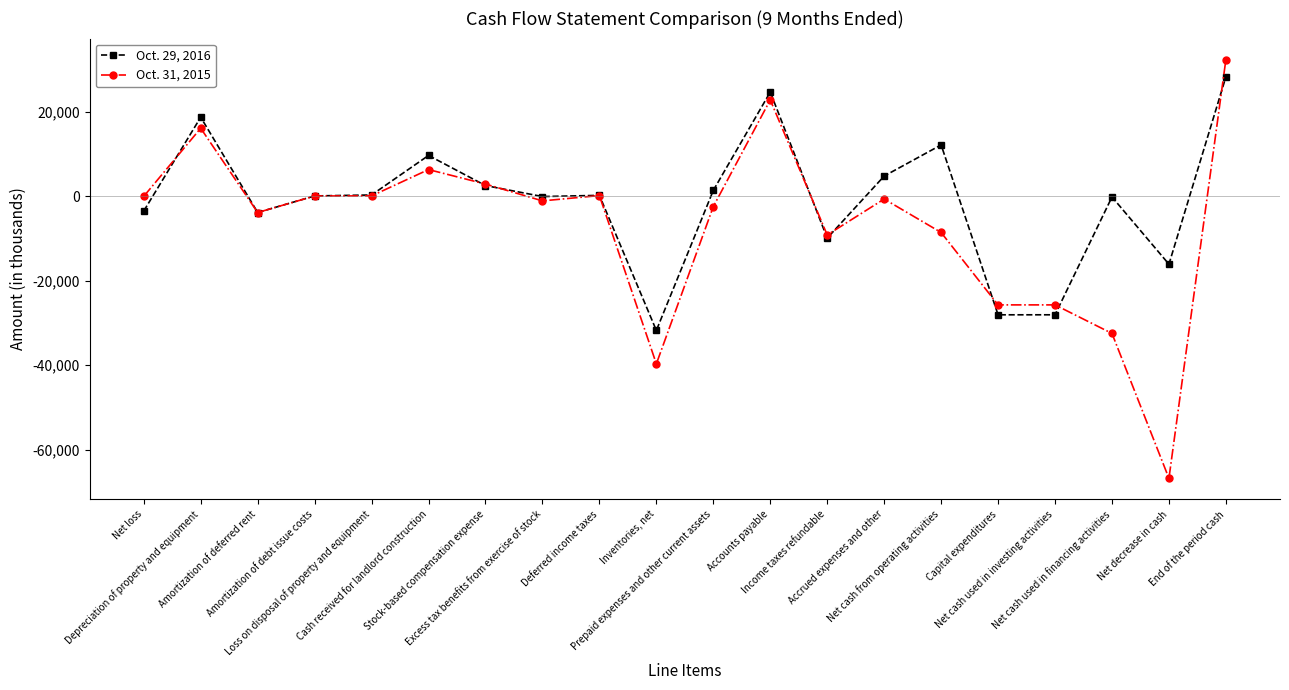

What is the sum of all Oct. 31, 2015 values?

-135508